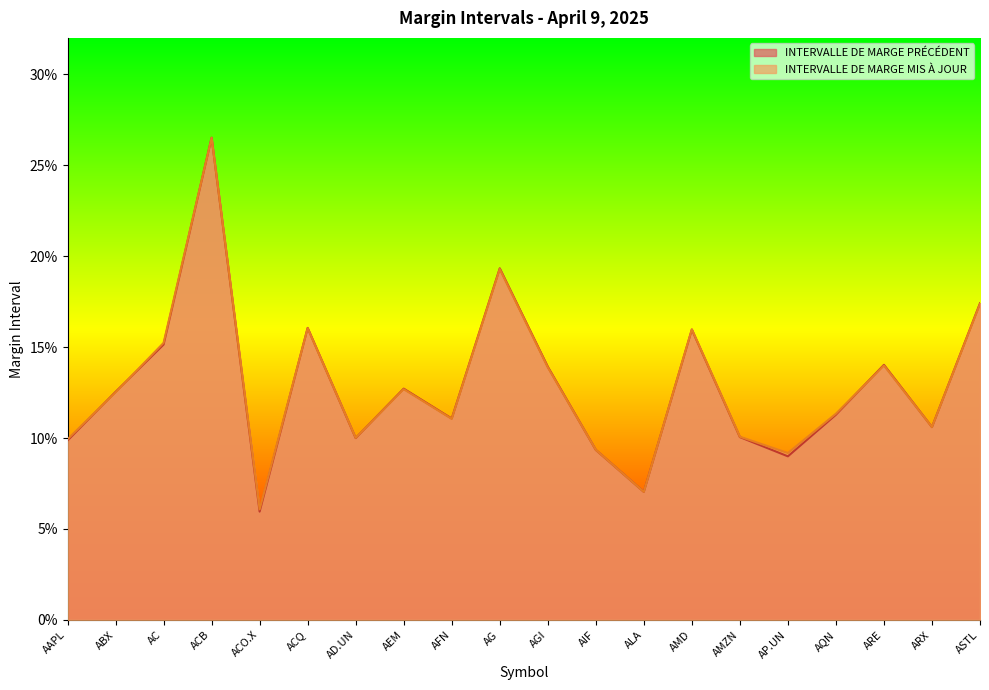

True or false: INTERVALLE DE MARGE PRÉCÉDENT and INTERVALLE DE MARGE MIS À JOUR cross at least once.

True